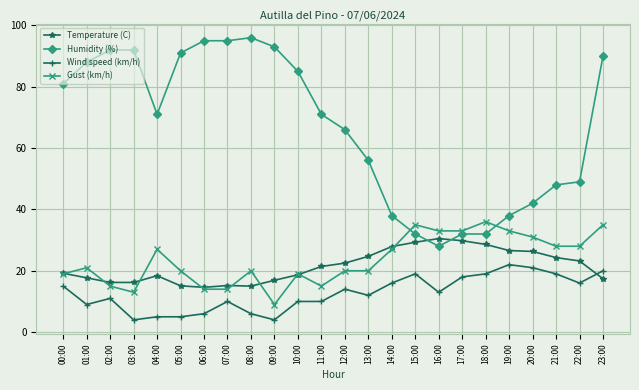

Which series has the widest spread of values?

Humidity (%)